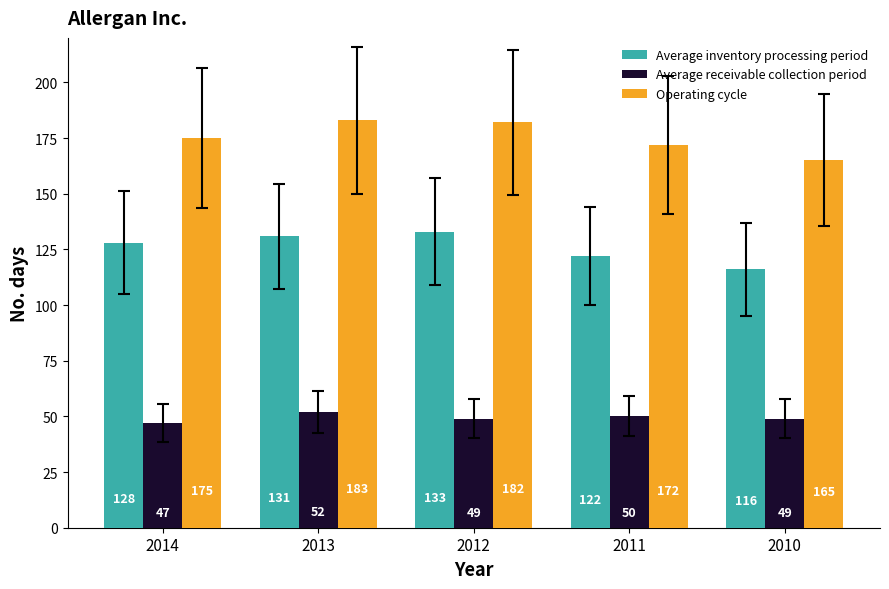

How many categories are shown in the chart?

5